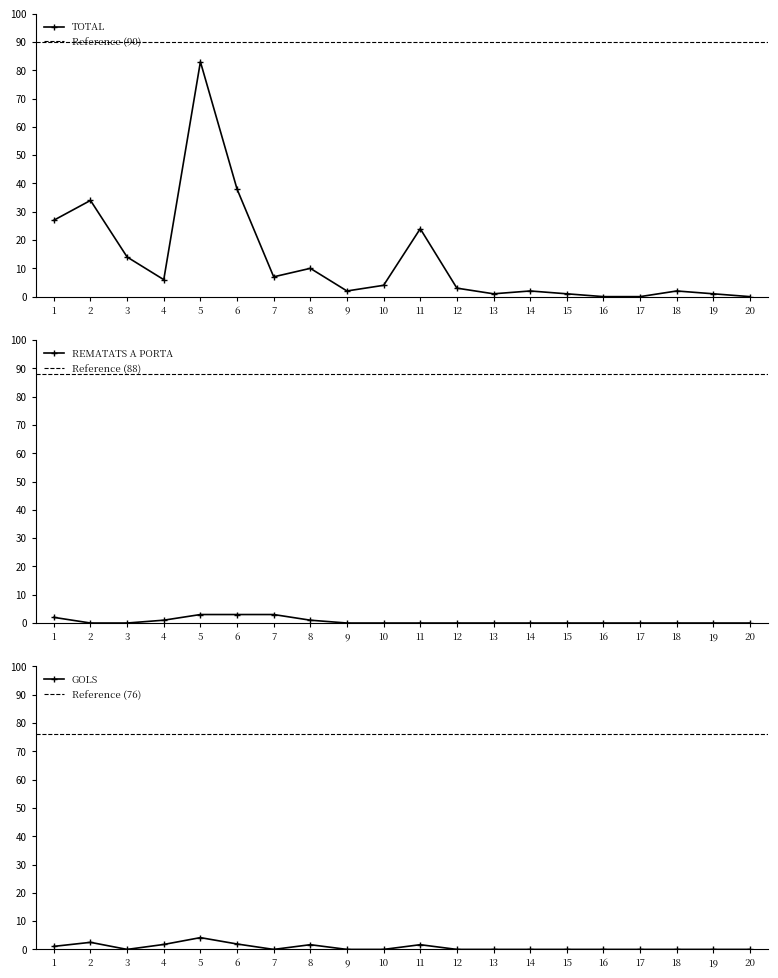

What value does the REMATATS A PORTA series have at 6?

3